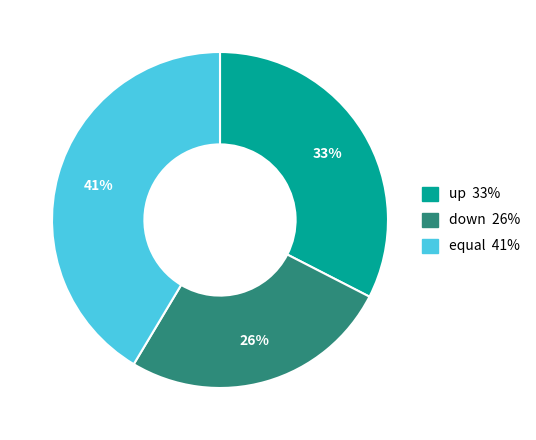

To the nearest percent, what is the average slice percentage?

33%